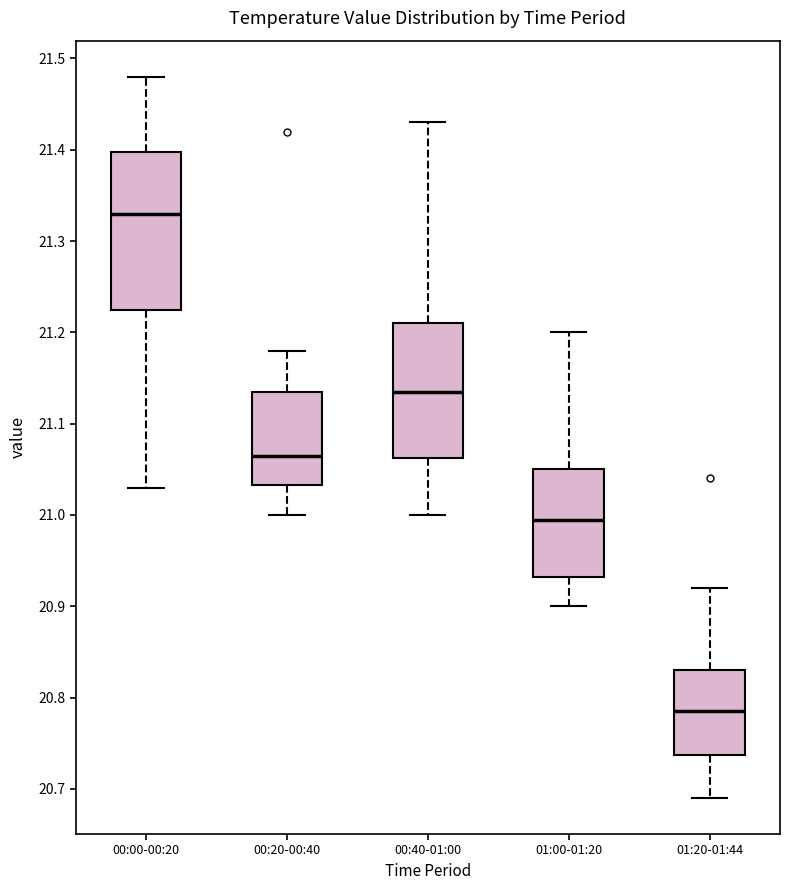

Where does the lower whisker of the box for 01:20-01:44 end on the y-axis? The values are not printed on the chart, so give them approximately, as read against the axis.

20.69